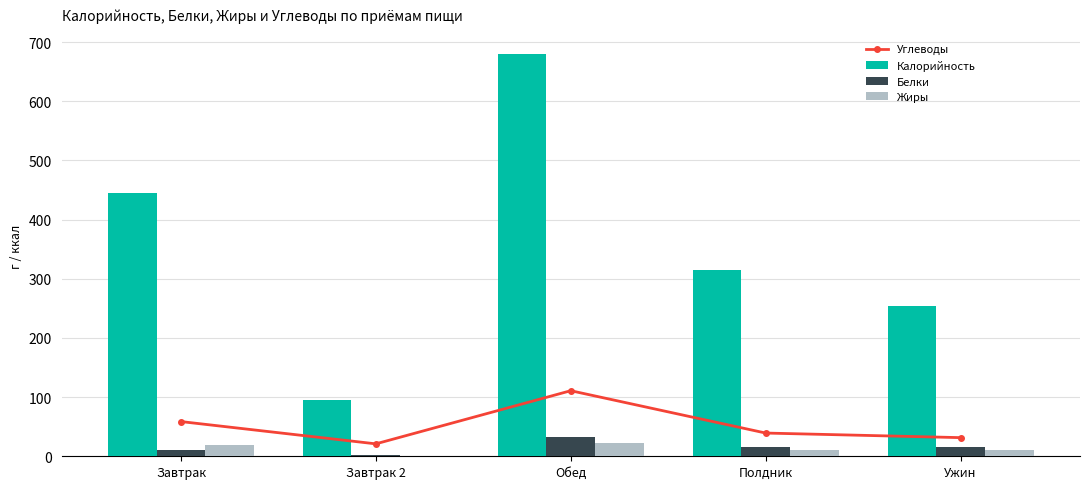

Does the chart contain stacked bars?

No